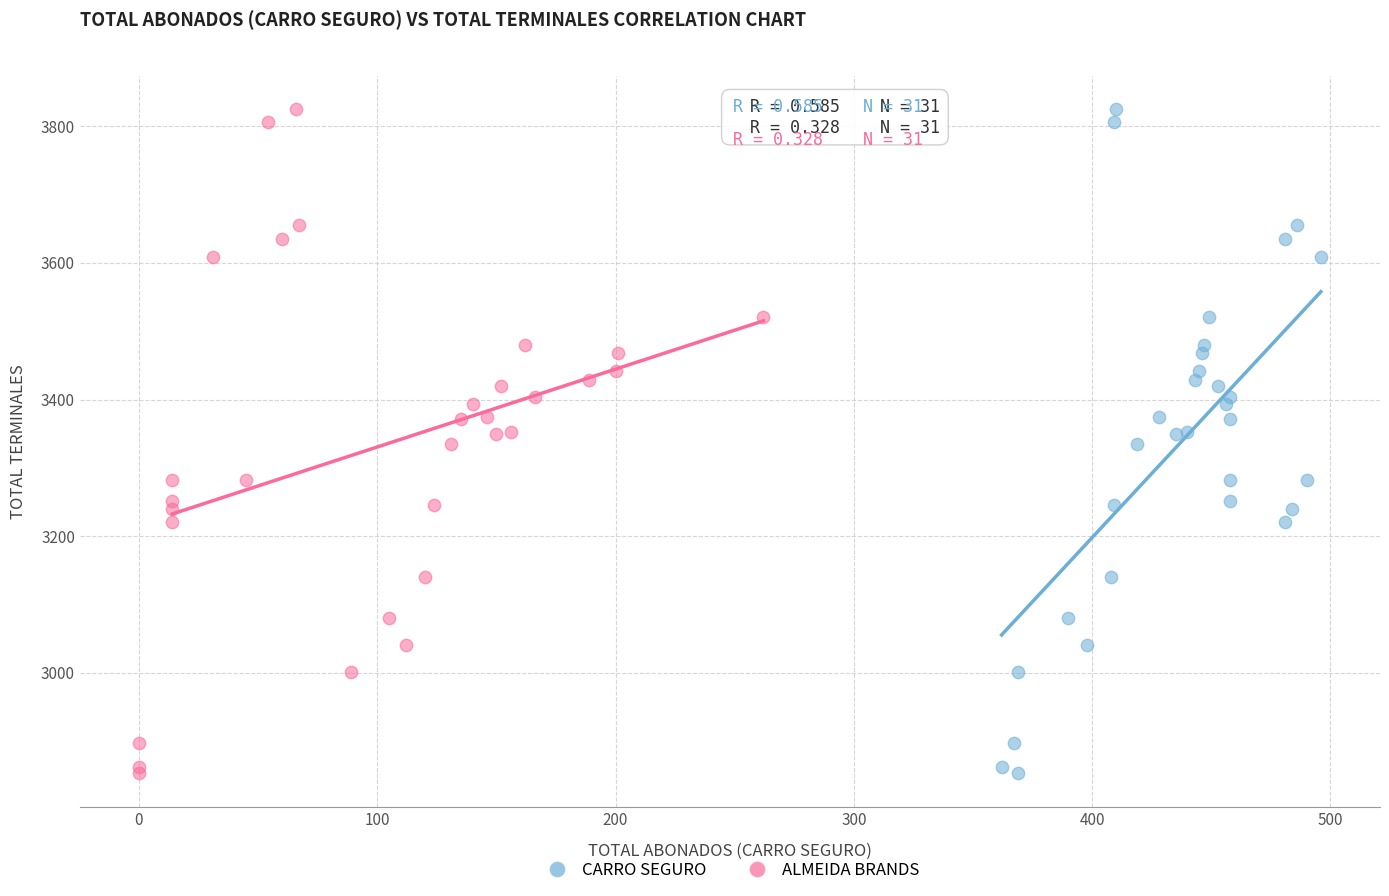

What are all the series names shown in the legend?

CARRO SEGURO, ALMEIDA BRANDS